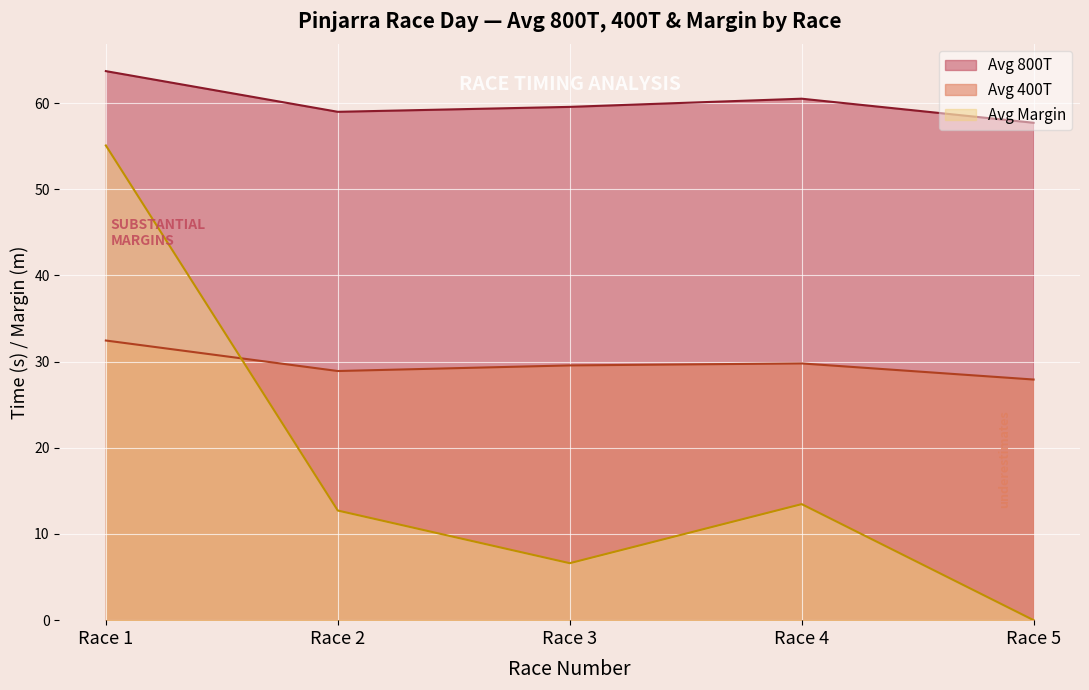

Does the chart display data point markers on the line(s)?

No